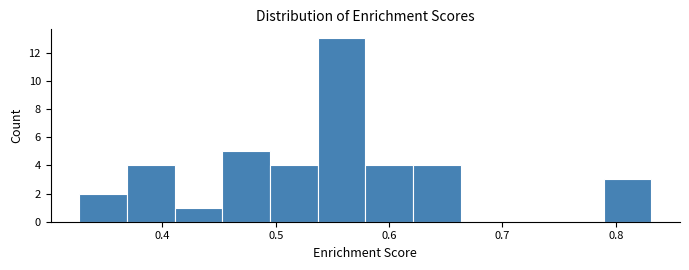

Which range on the x-axis has the tallest bar?

0.54 to 0.58